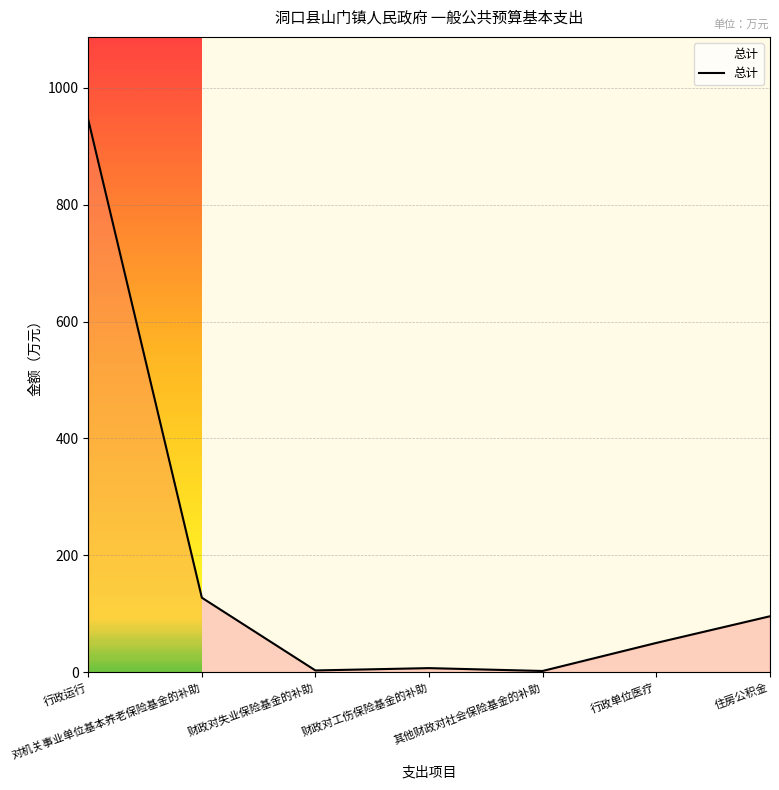

Where does the data first go above 49?

行政运行